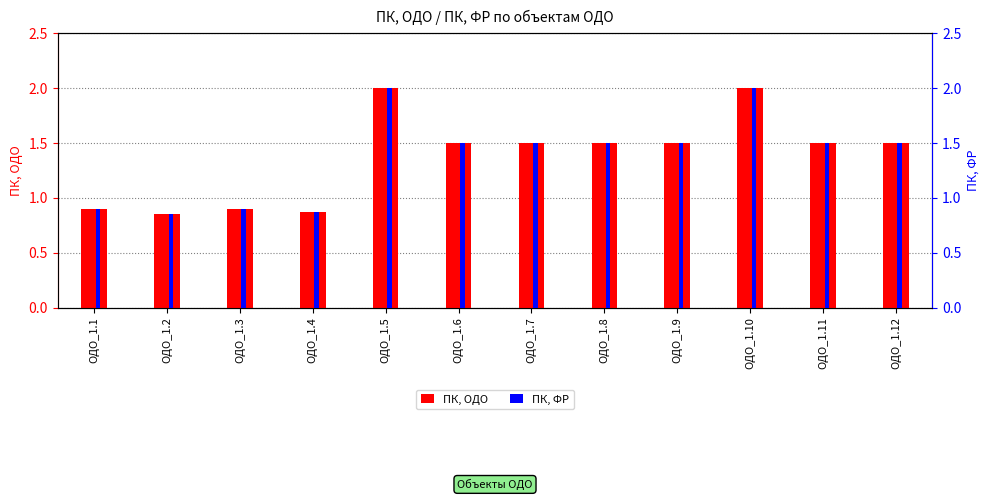

What is the difference between the ПК, ФР values at ОДО_1.3 and ОДО_1.9?

0.6